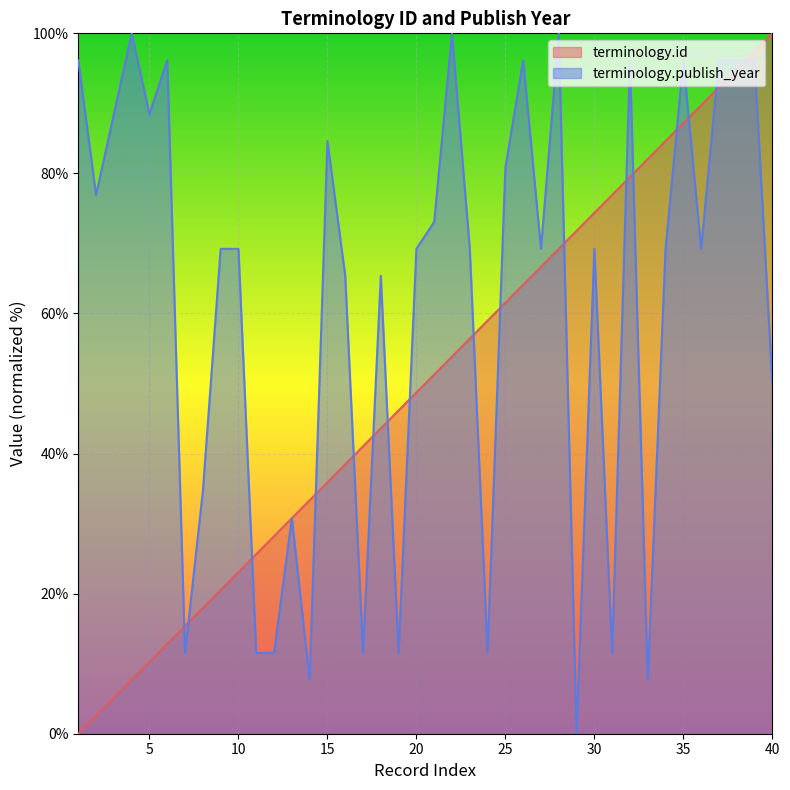

True or false: terminology.id and terminology.publish_year intersect in this chart.

True